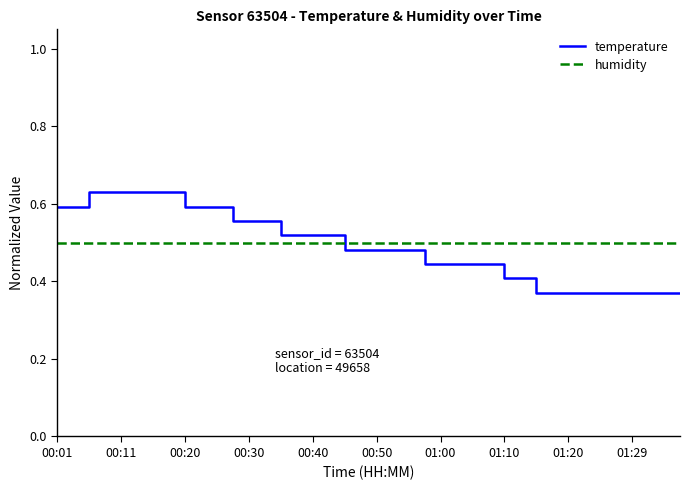

Which series has the largest range (max minus min)?

temperature